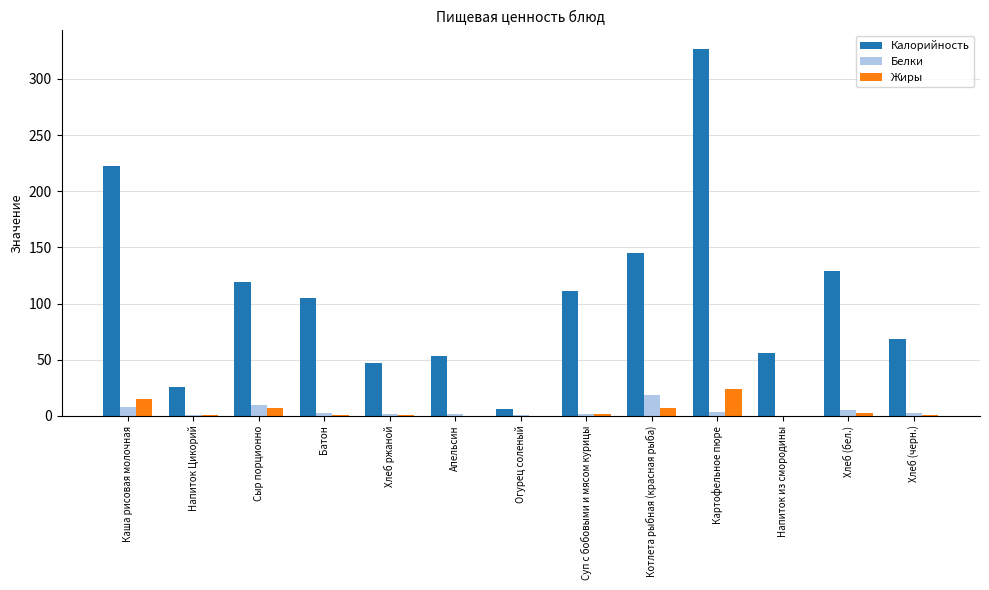

How many data points does each series have?

13